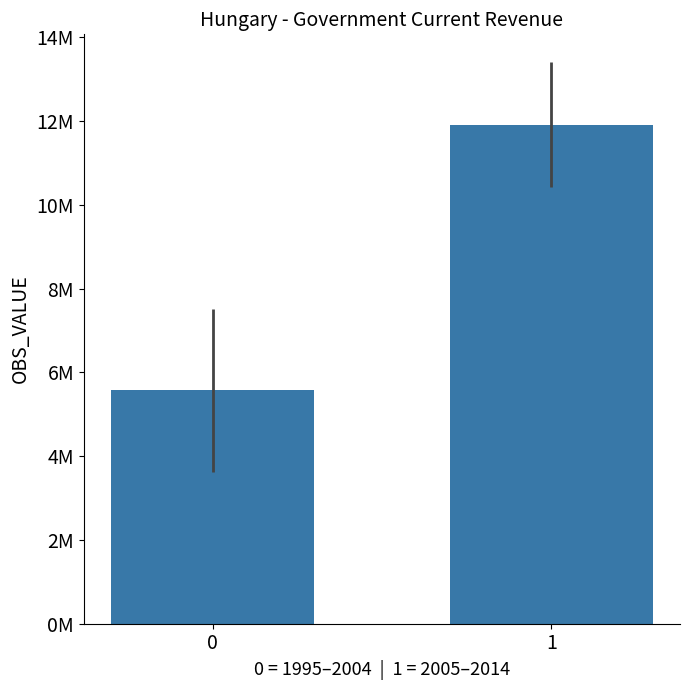

What is the approximate value at 0?

5580073.7